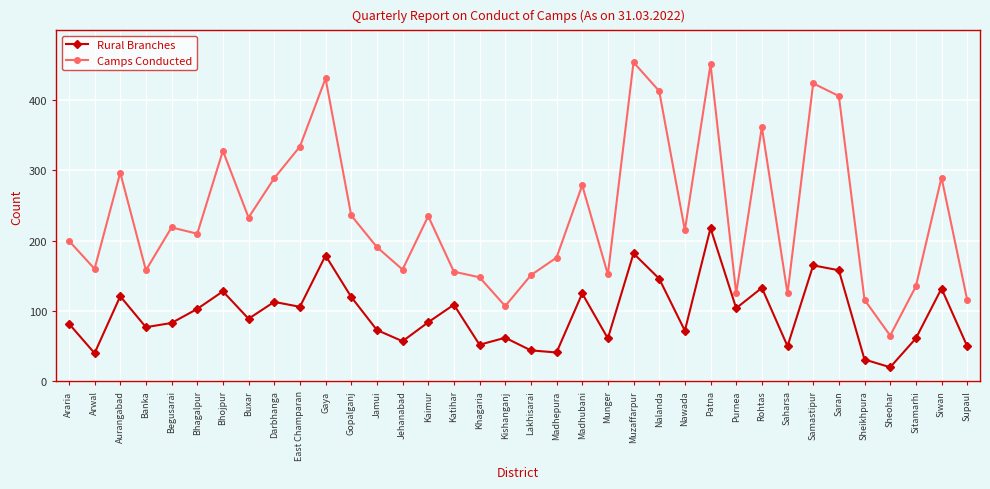

The Camps Conducted series shows 39 at Saharsa. True or false?

False